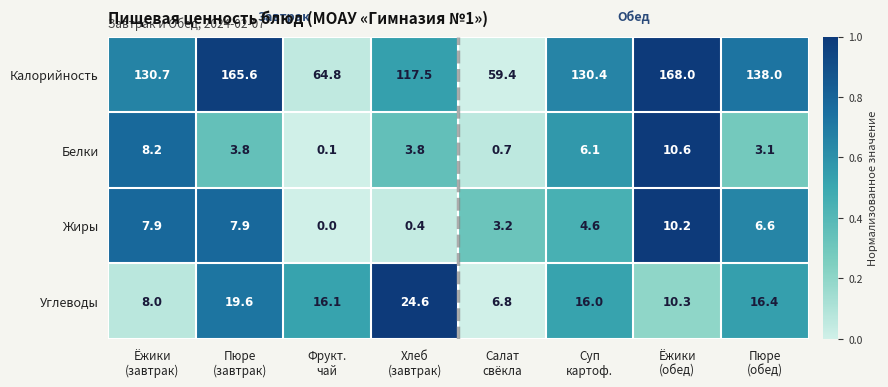

What is the greatest value displayed?

168.0